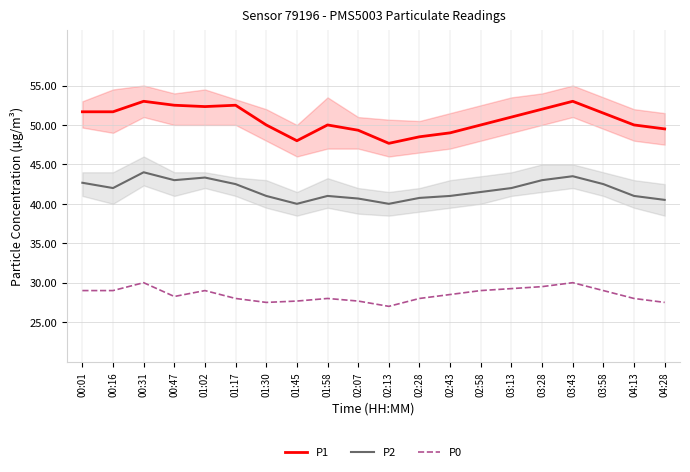

Where is P0 nearest to the value 28?

01:17